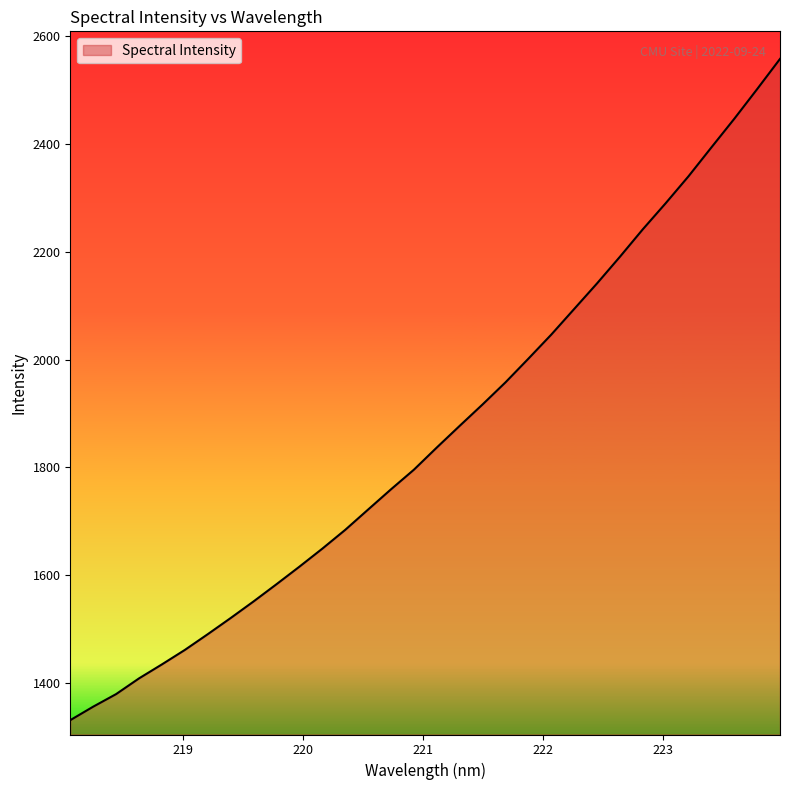

How many lines are shown in the chart?

1